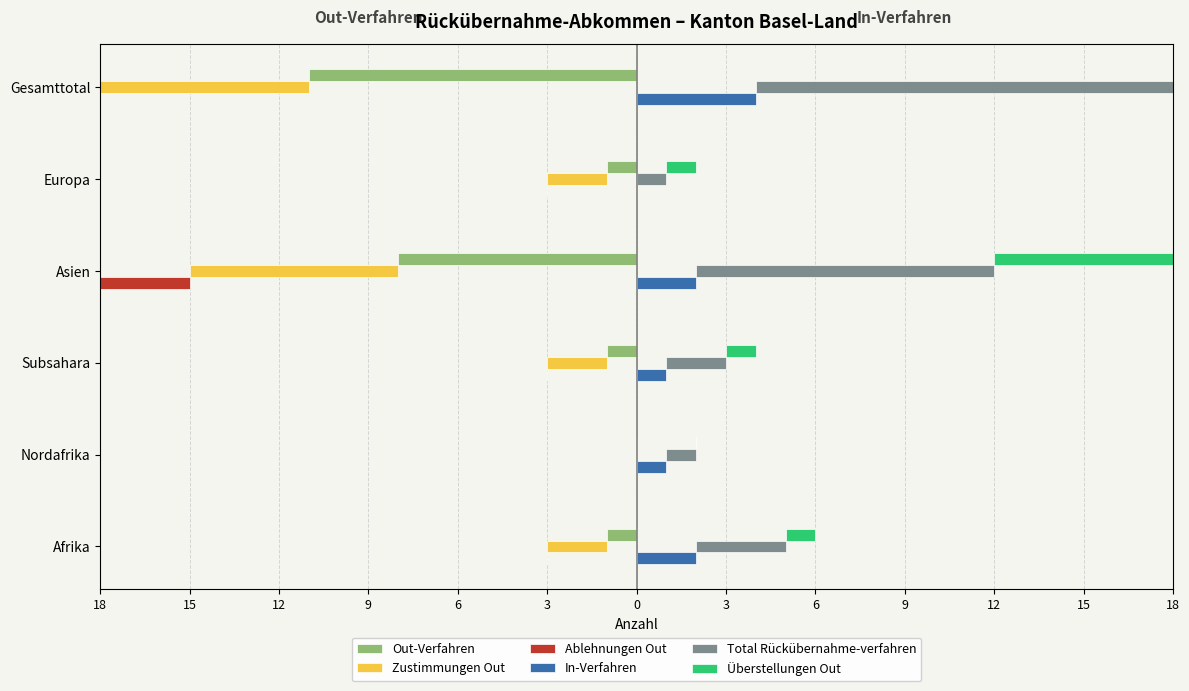

Which series has the widest spread of values?

Total Rückübernahme-verfahren